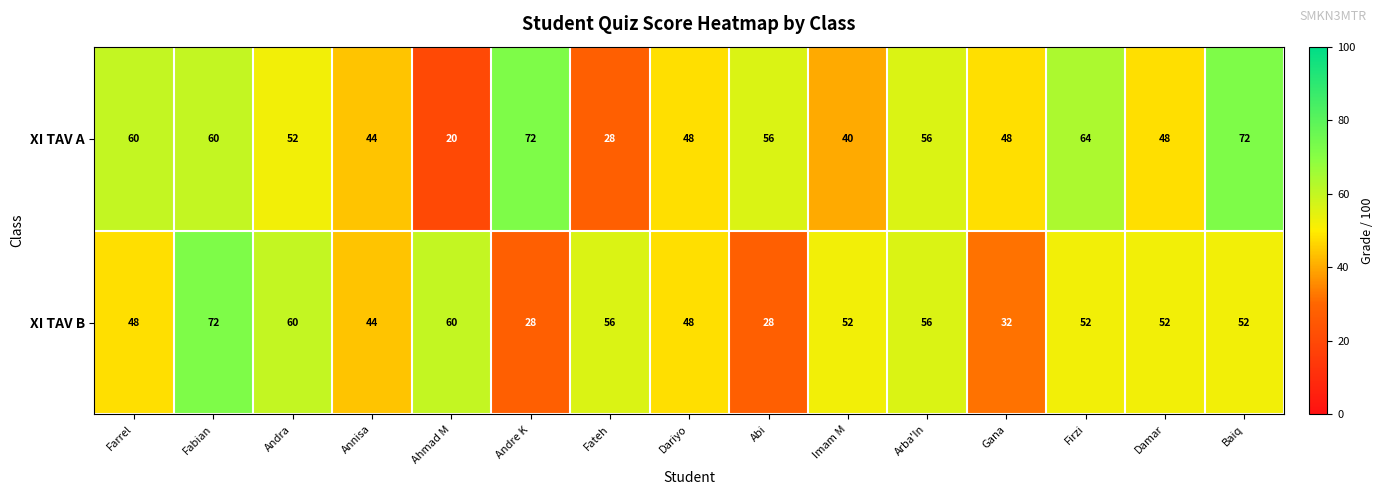

Where does the XI TAV B series first go above 52?

Fabian